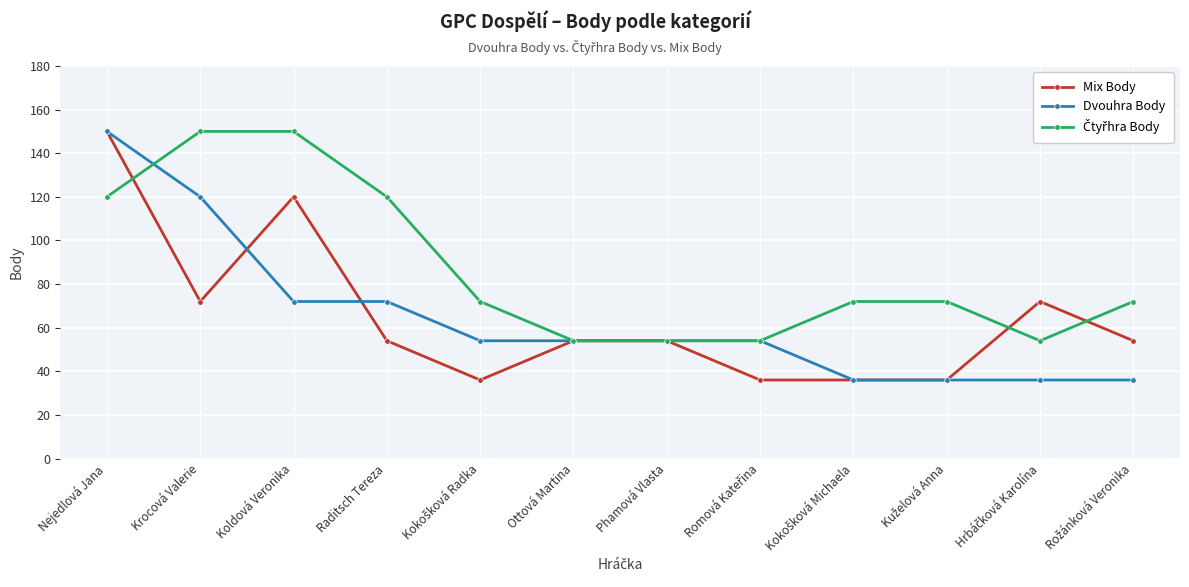

Count the Dvouhra Body values in the range 36 to 72.

10